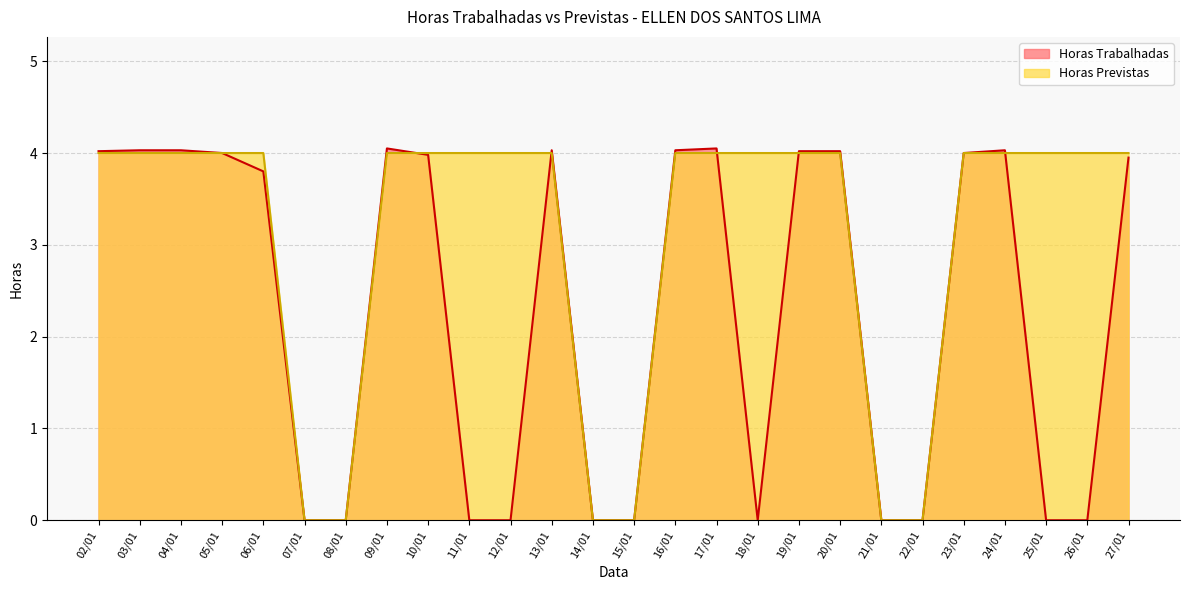

What is the label of the 23rd point from the left?

24/01